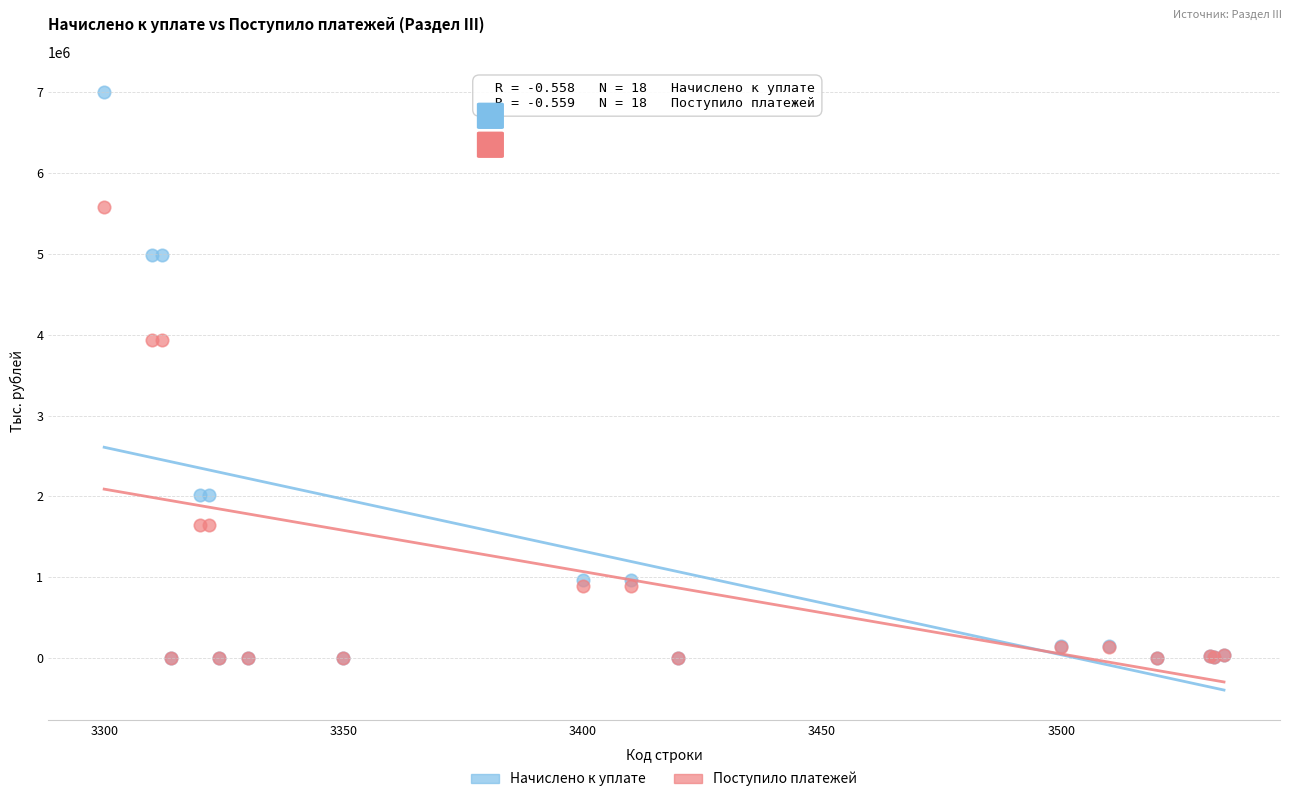

What are all the series names shown in the legend?

Начислено к уплате, Поступило платежей